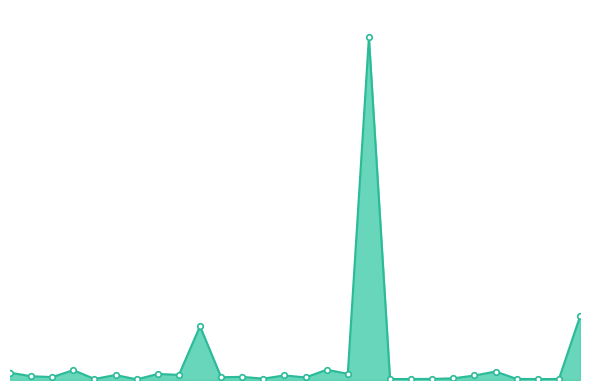

Which label corresponds to the largest value in the chart?

Moscow